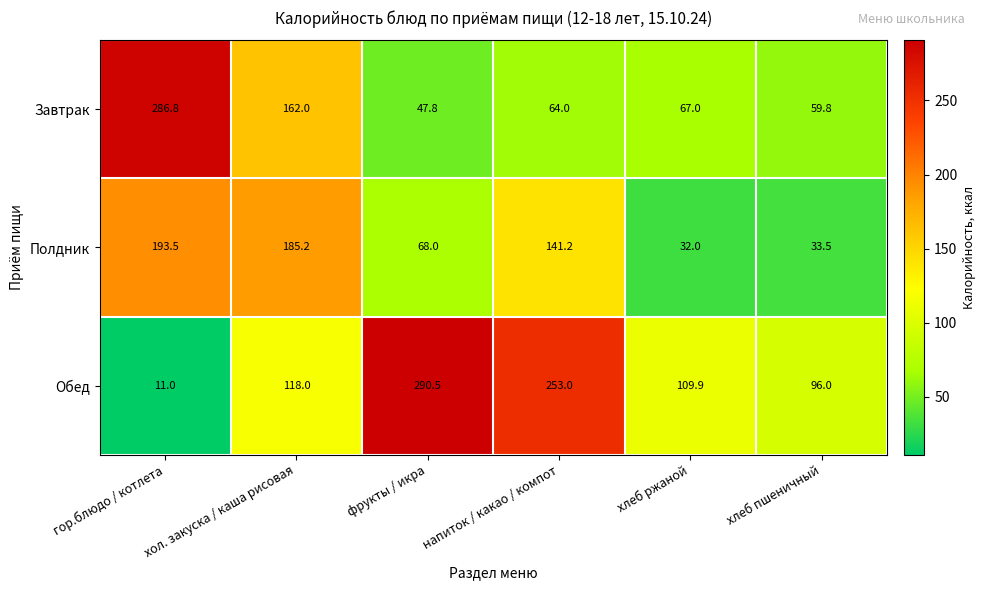

How many distinct data groups are displayed?

3